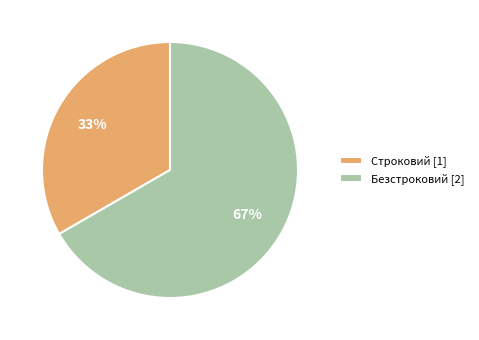

Between Строковий and Безстроковий, which is larger?

Безстроковий